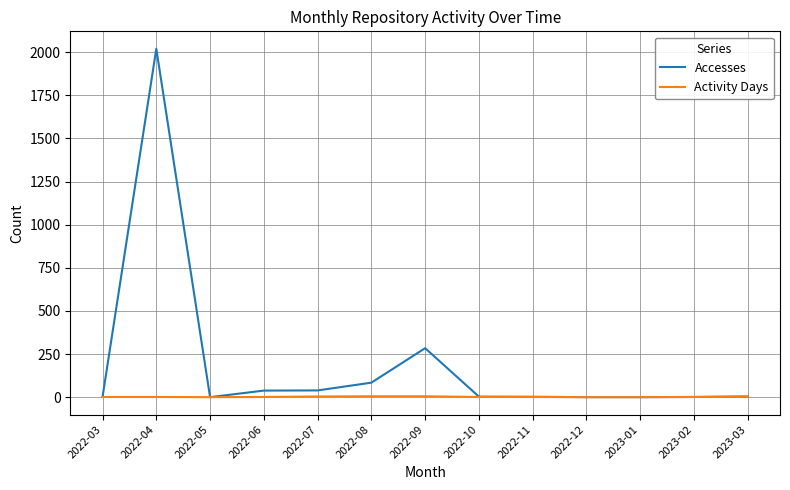

The value of Activity Days at 2023-01 is 0. True or false?

True